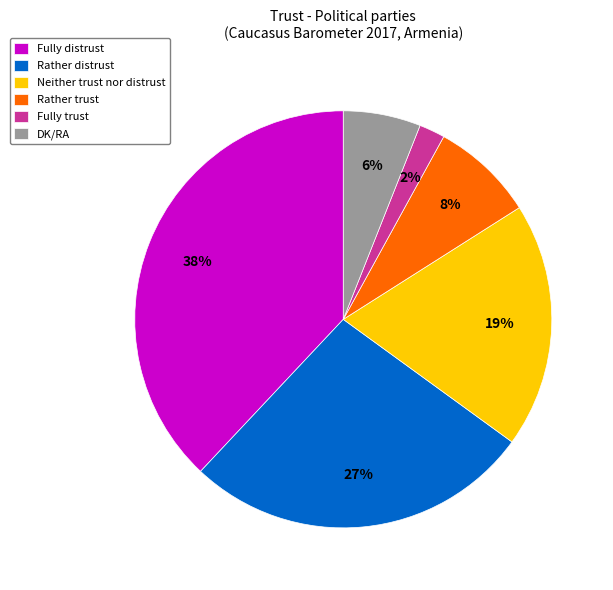

The Neither trust nor distrust slice represents 12% of the pie. True or false?

False